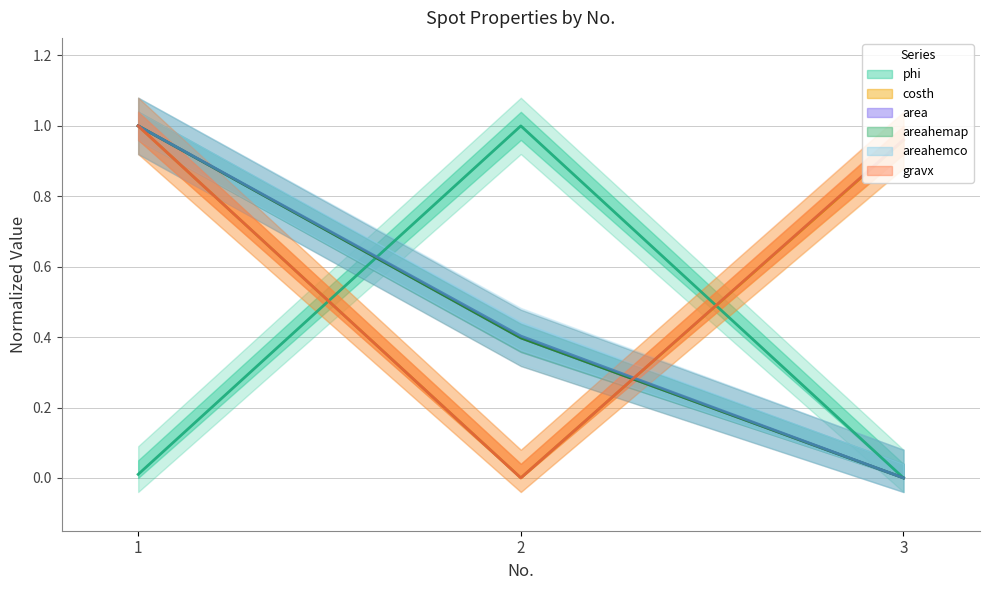

Reading right to left, transcribe all the data shown in this chart.

phi: 0.0	1.0	0.0
costh: 1.0	0.0	1.0
area: 0.0	0.4	1.0
areahemap: 0.0	0.4	1.0
areahemco: 0.0	0.4	1.0
gravx: 1.0	0.0	1.0